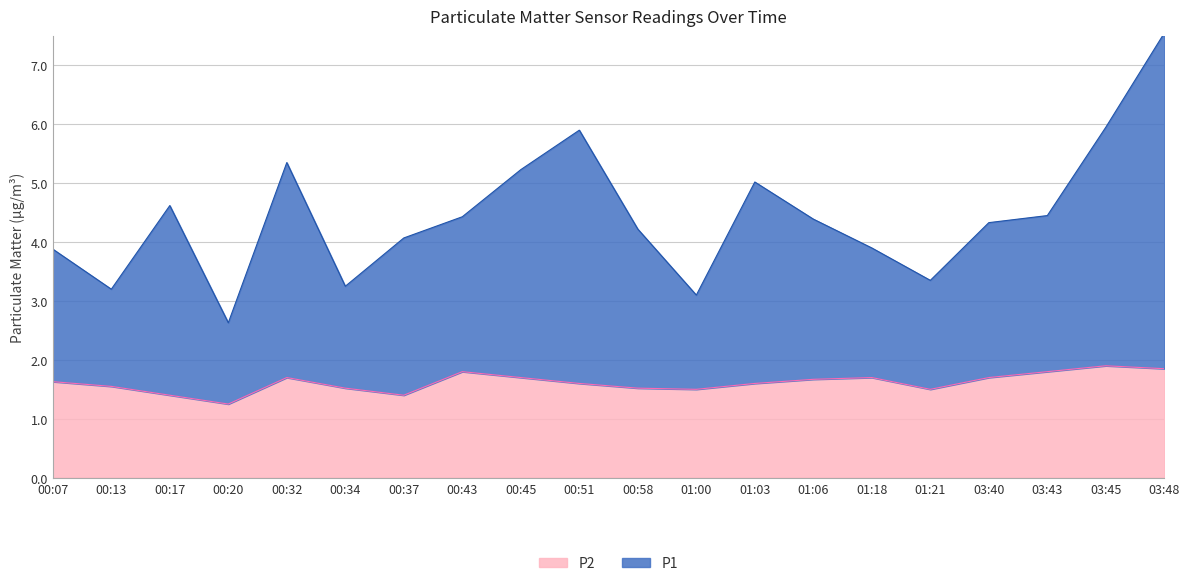

Which category has the highest value across all series?

03:48